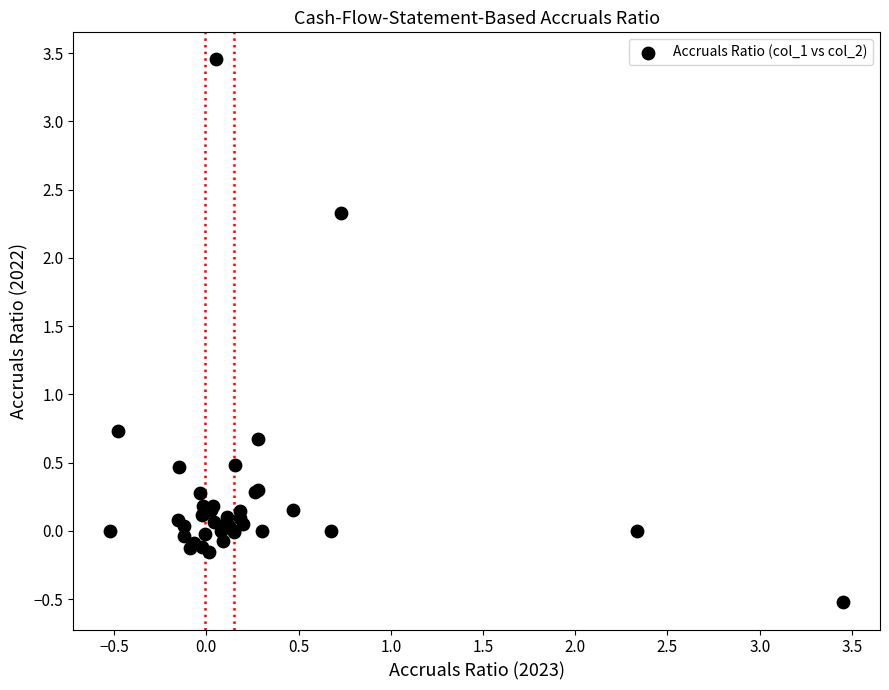

What Y value in the scatter plot is closest to 1?

0.7